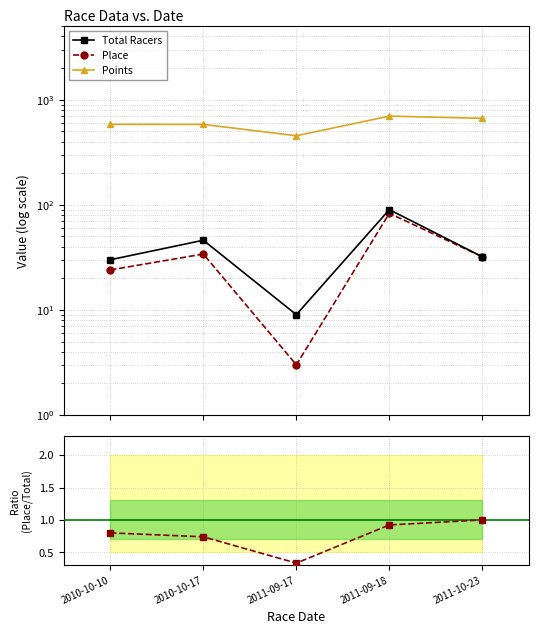

What position from the right is 2010-10-17?

4